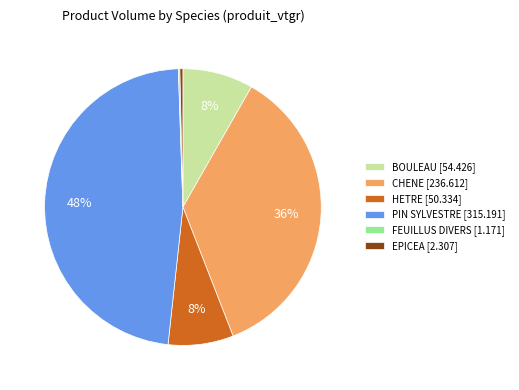

To the nearest percent, what is the average slice percentage?

17%